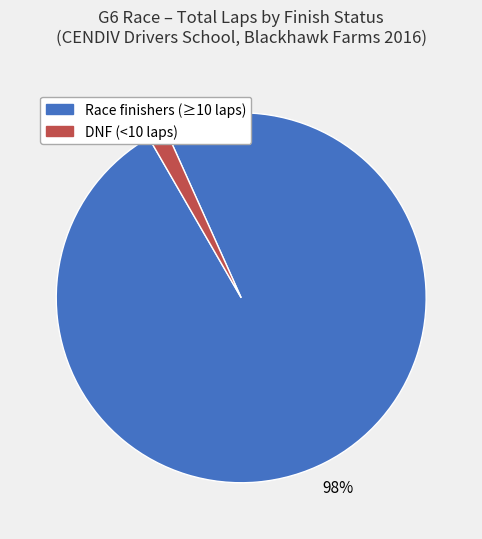

Does any single category account for the majority?

Yes